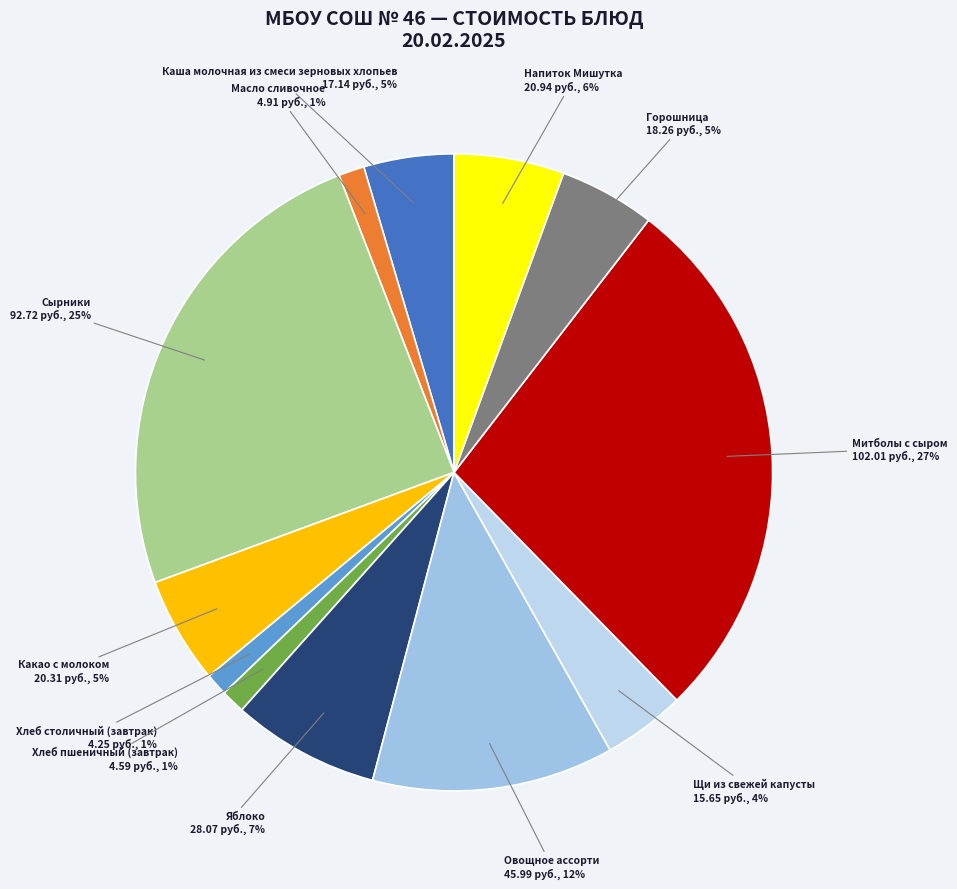

How many segments does this pie chart have?

12